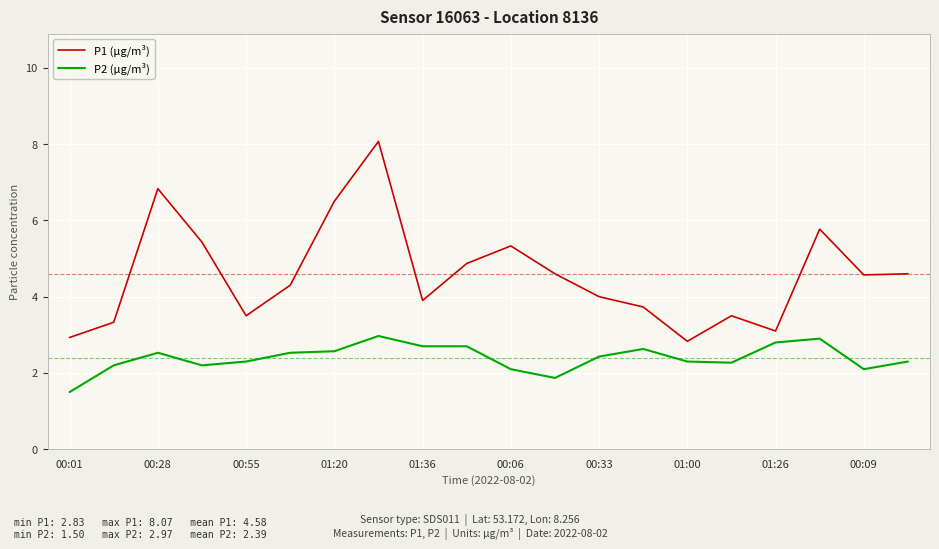

What is the difference between the maximum and minimum values in the P1 (μg/m³) series?

5.2